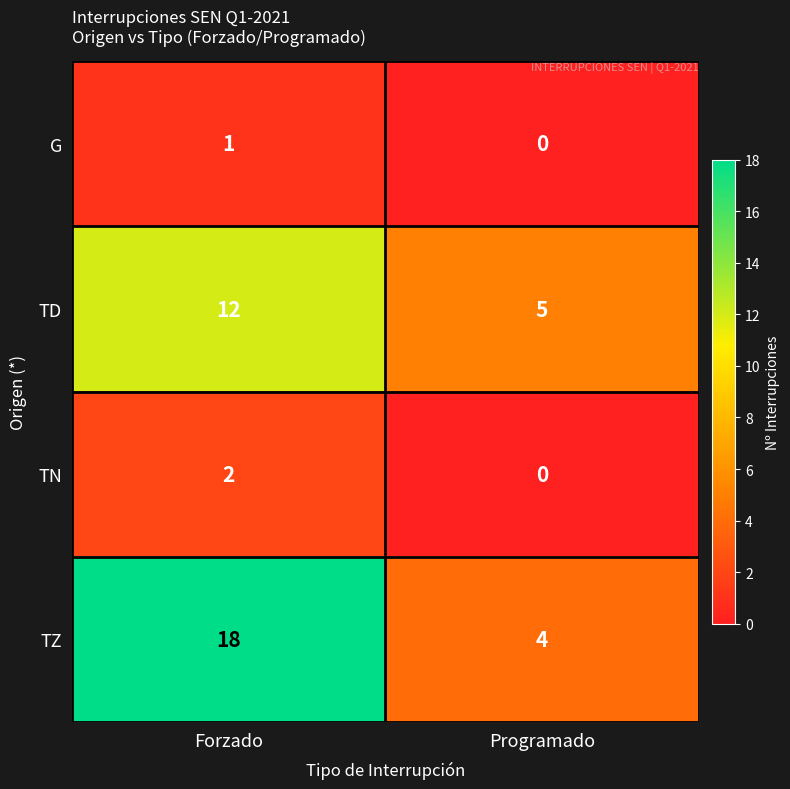

At how many categories does at least one series exceed 17?

1